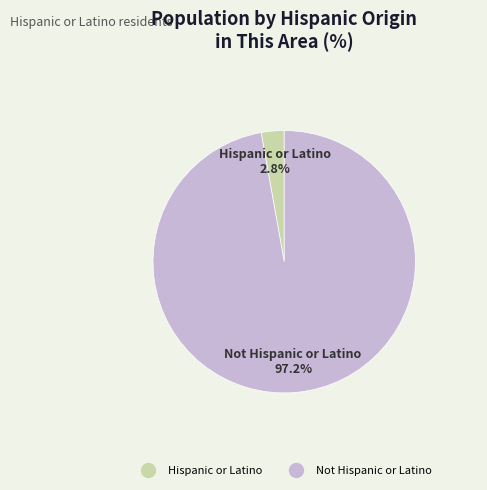

Combined, what portion of the pie is Hispanic or Latino and Not Hispanic or Latino?

100.0%